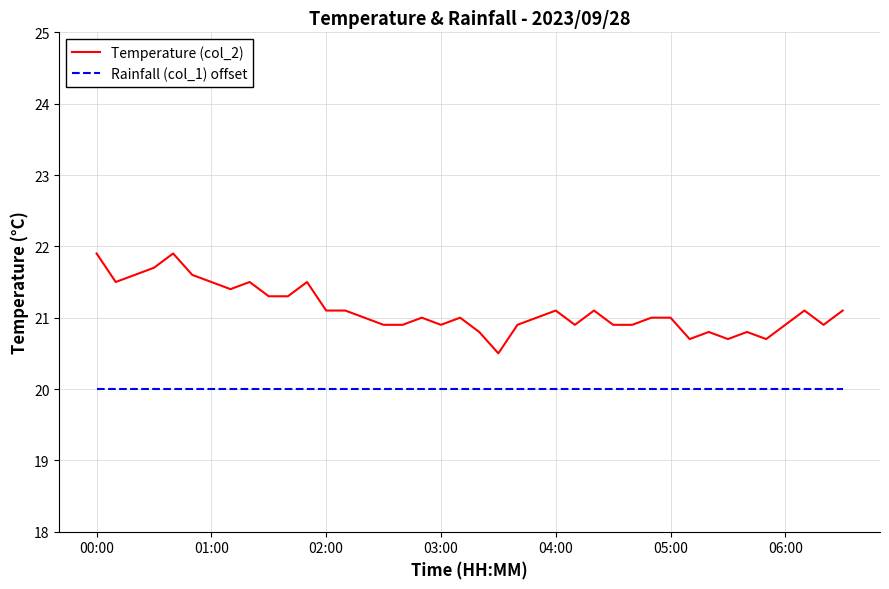

List the series in order of their peak value, highest first.

Temperature (col_2), Rainfall (col_1) offset